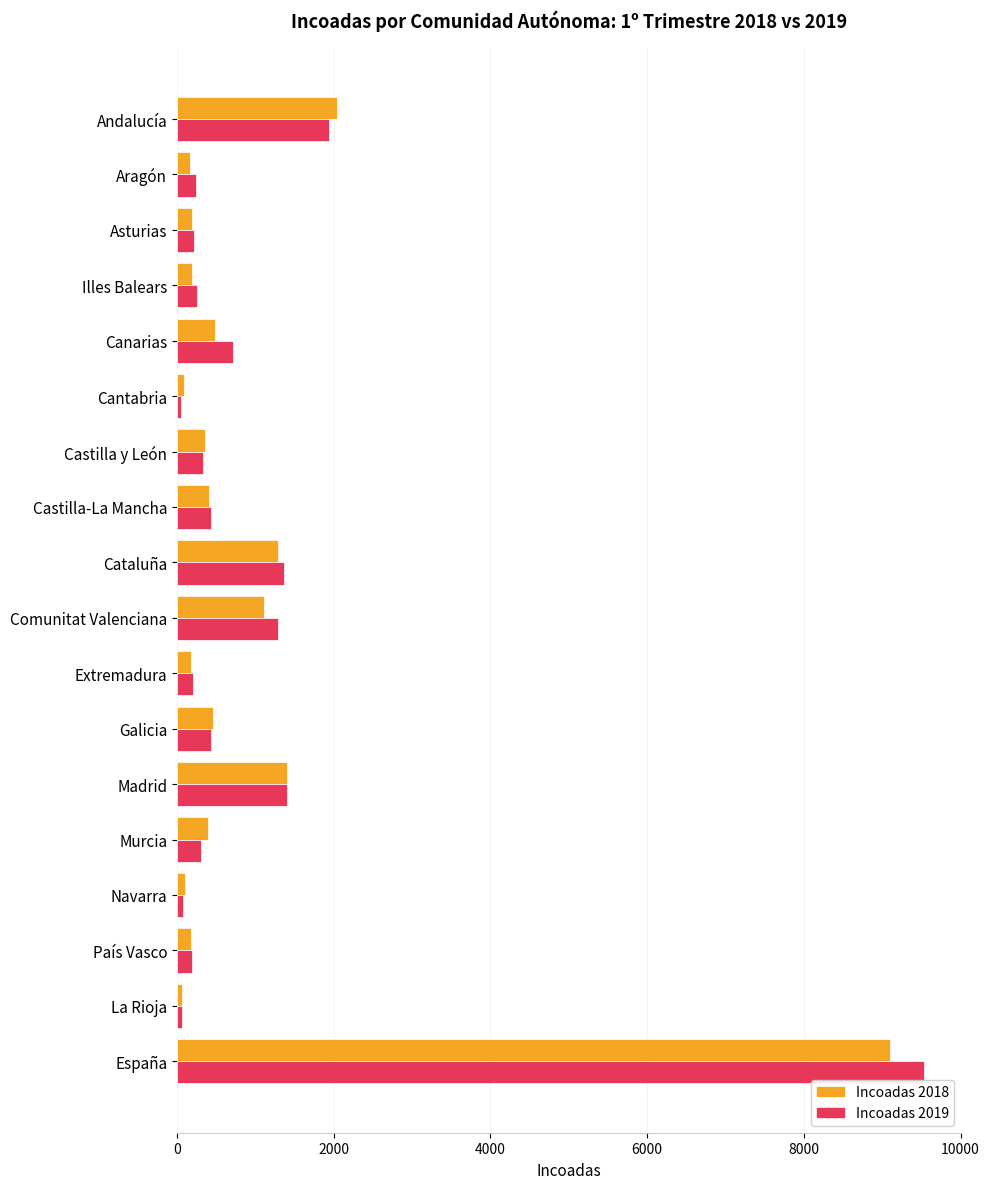

What is the sum of all Incoadas 2019 values?

19060